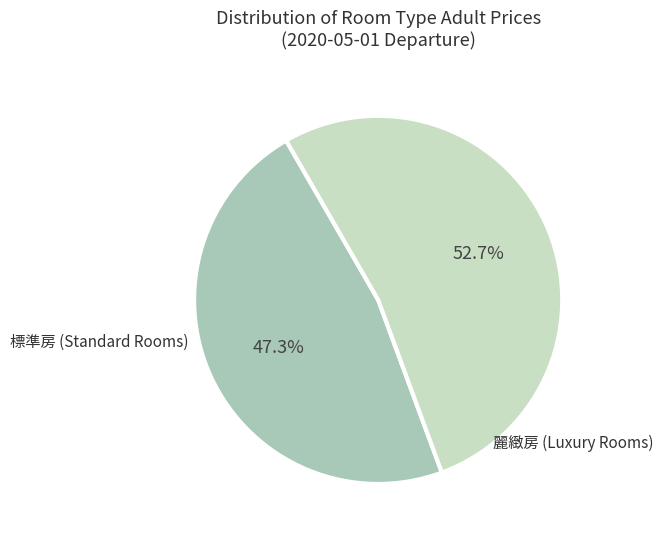

To the nearest percent, what is the average slice percentage?

50%